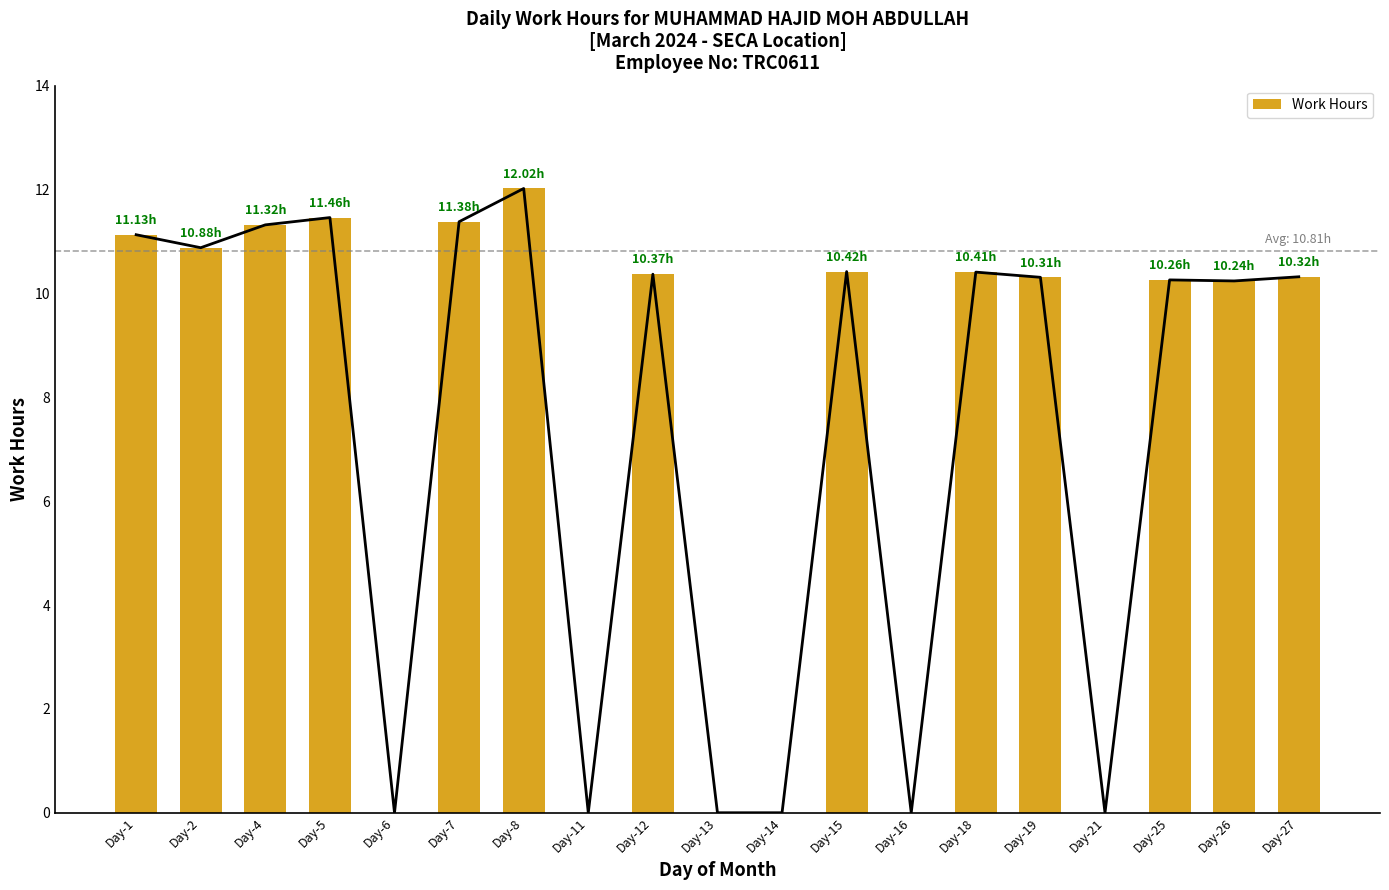

The value at Day-6 is 0.0. True or false?

True